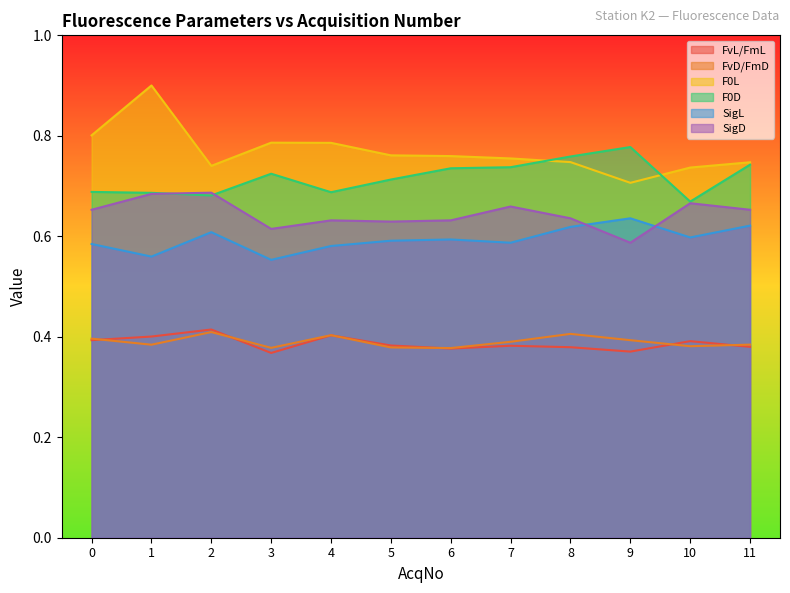

List the series in order of their peak value, highest first.

F0L, F0D, SigD, SigL, FvL/FmL, FvD/FmD